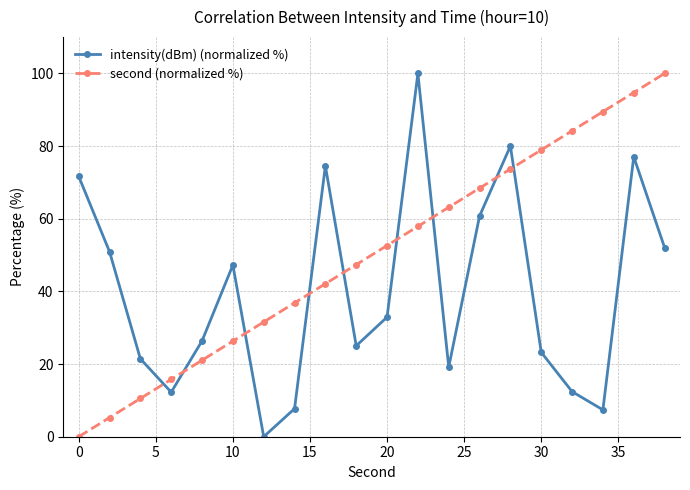

Which series has the largest total across all categories?

second (normalized %)